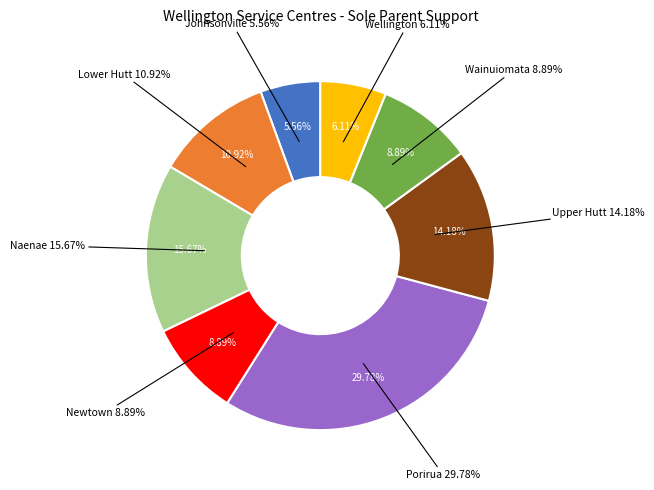

Which has a higher value, Wainuiomata or Wellington?

Wainuiomata